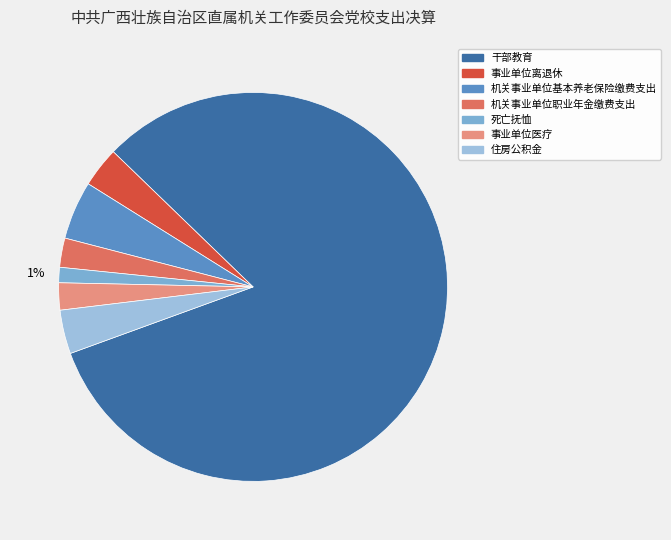

Is the sum of 死亡抚恤 and 事业单位离退休 greater than half?

No